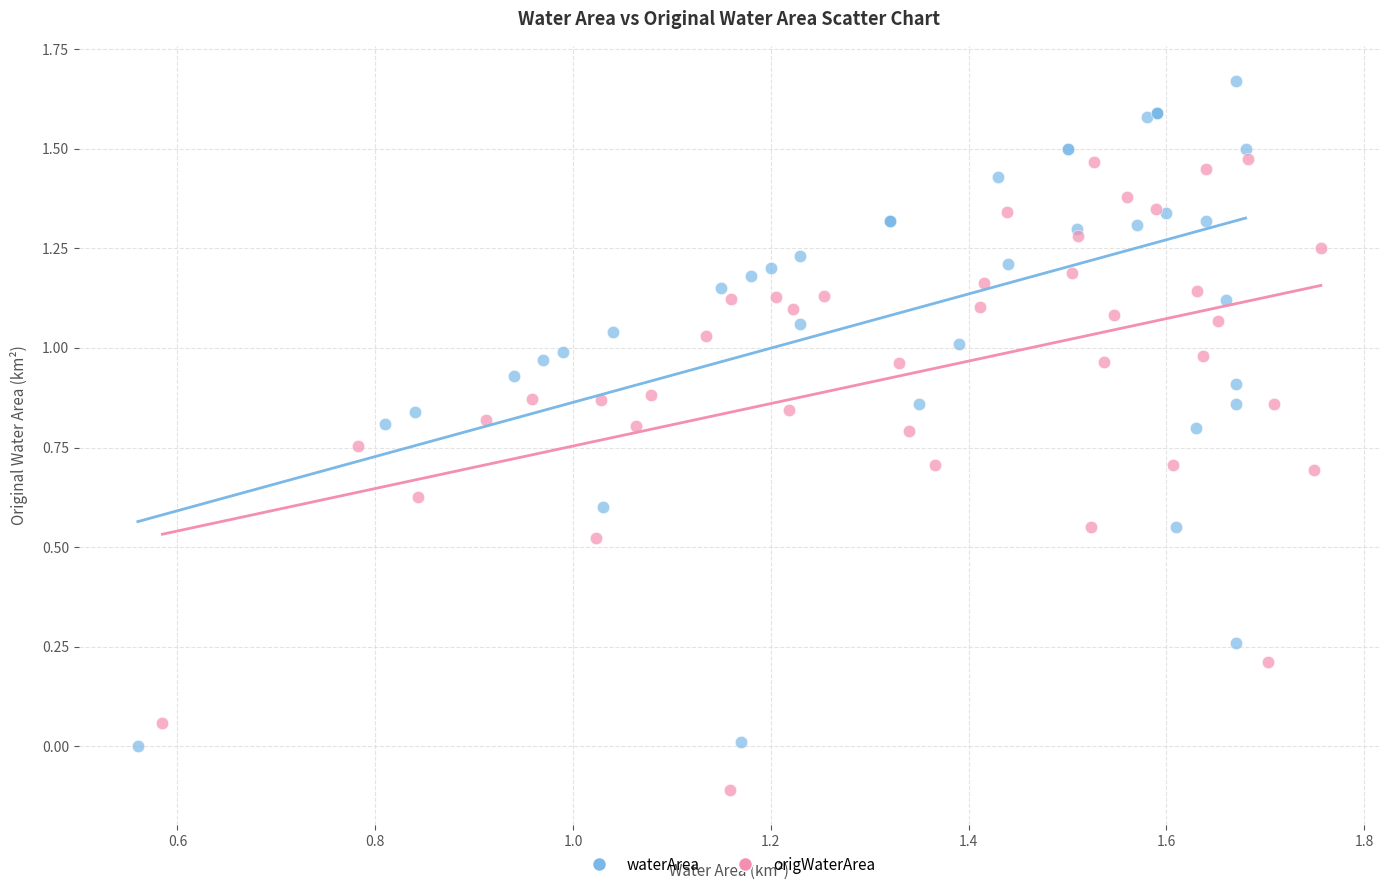

Which series reaches the maximum Y coordinate?

waterArea